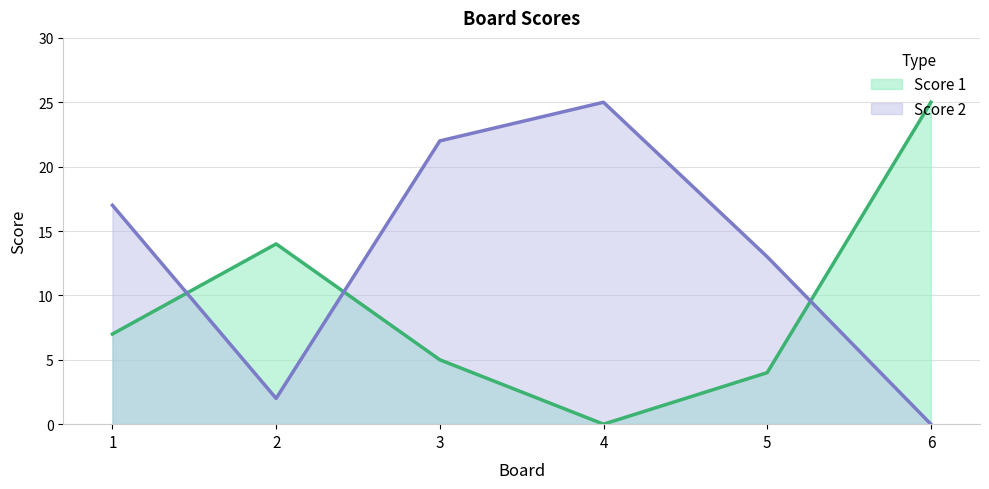

Rank the categories by Score 1 value from highest to lowest.

6, 2, 1, 3, 5, 4